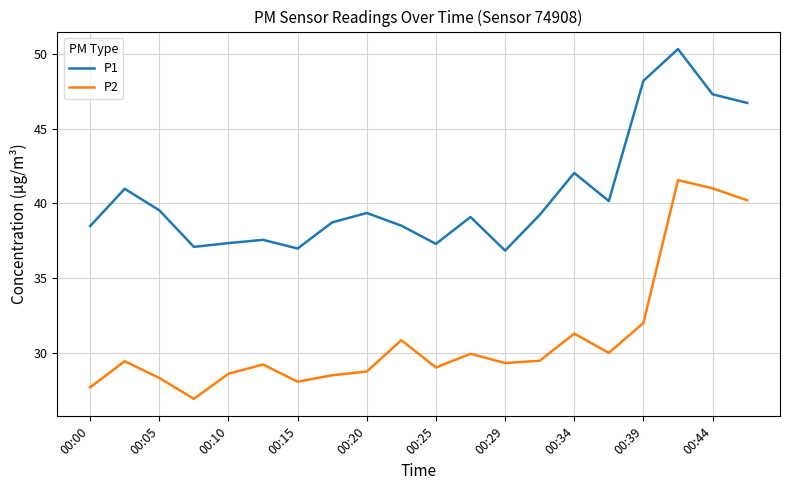

True or false: P2 and P1 cross at least once.

False